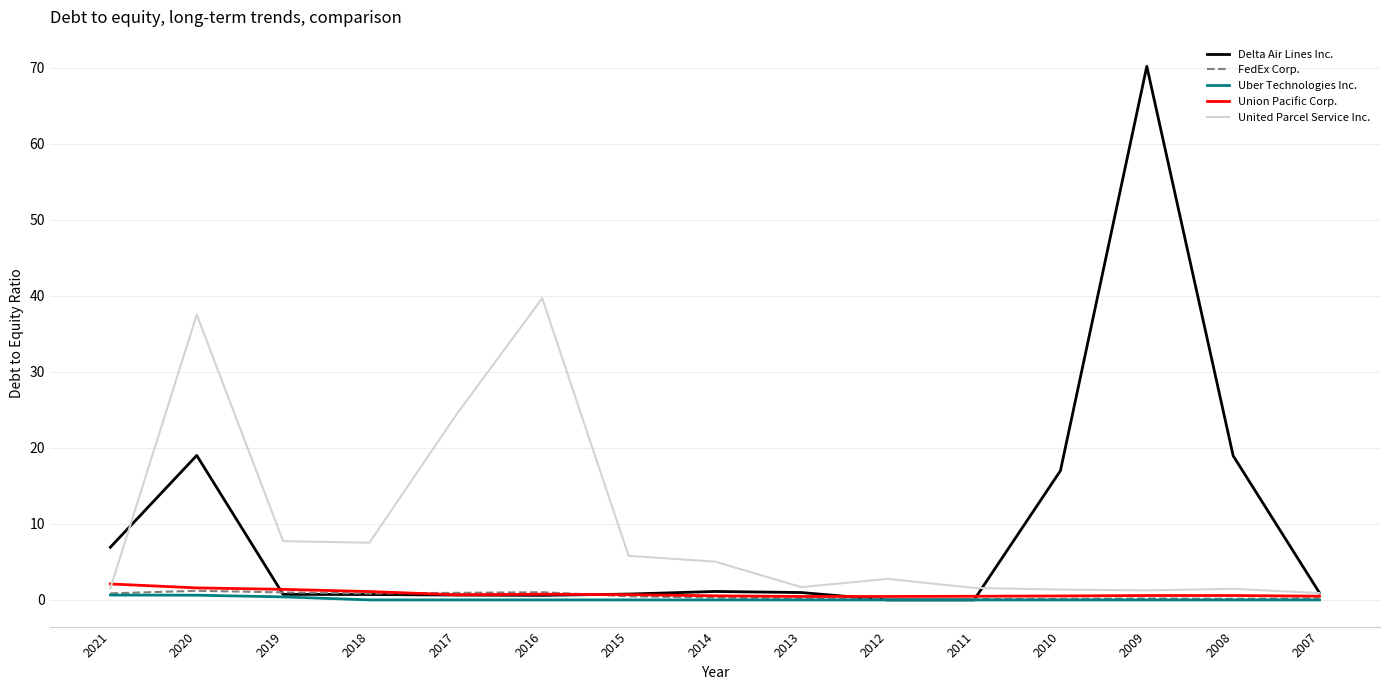

Which label corresponds to the largest value in the chart?

2009